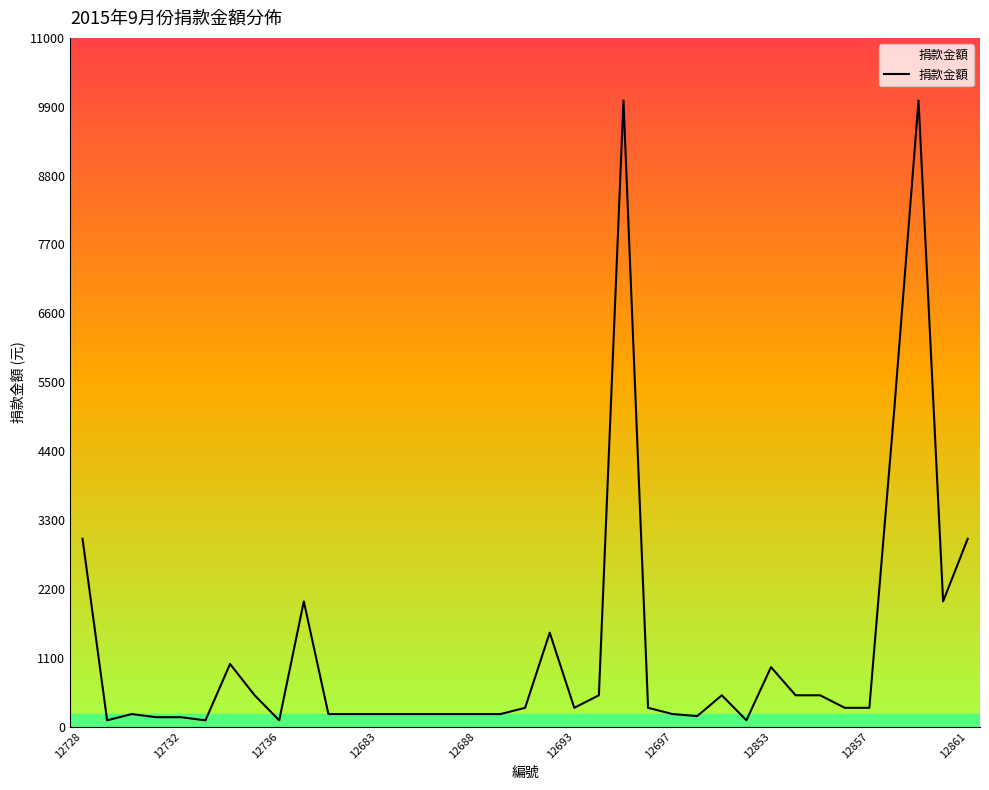

Is this an area chart (filled region under the line)?

No